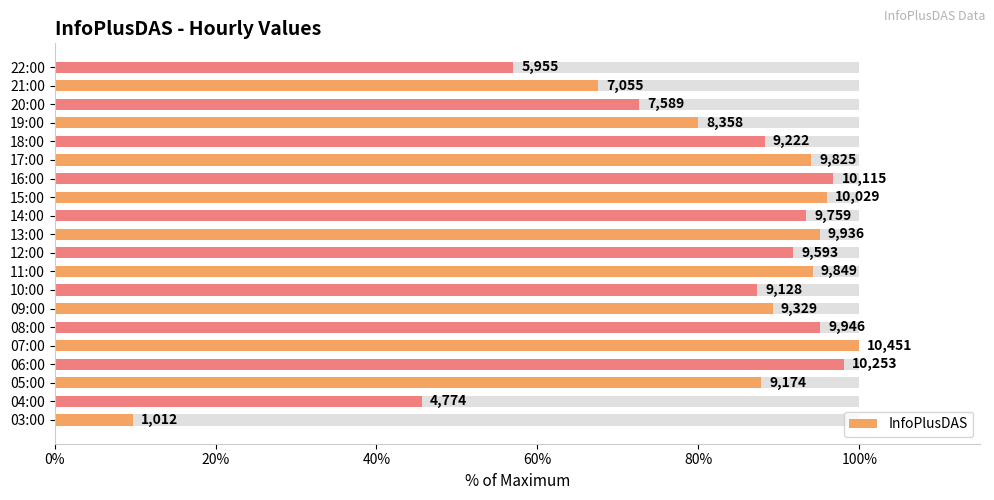

What is the value of the 7th bar from the left?

89.3